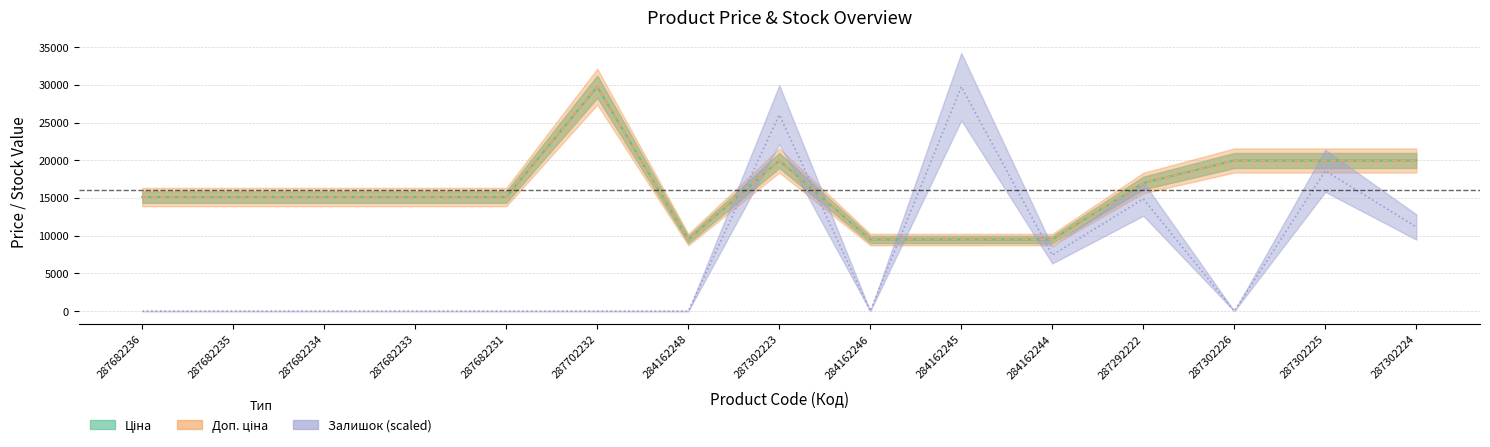

Which series has the widest spread of values?

Залишок